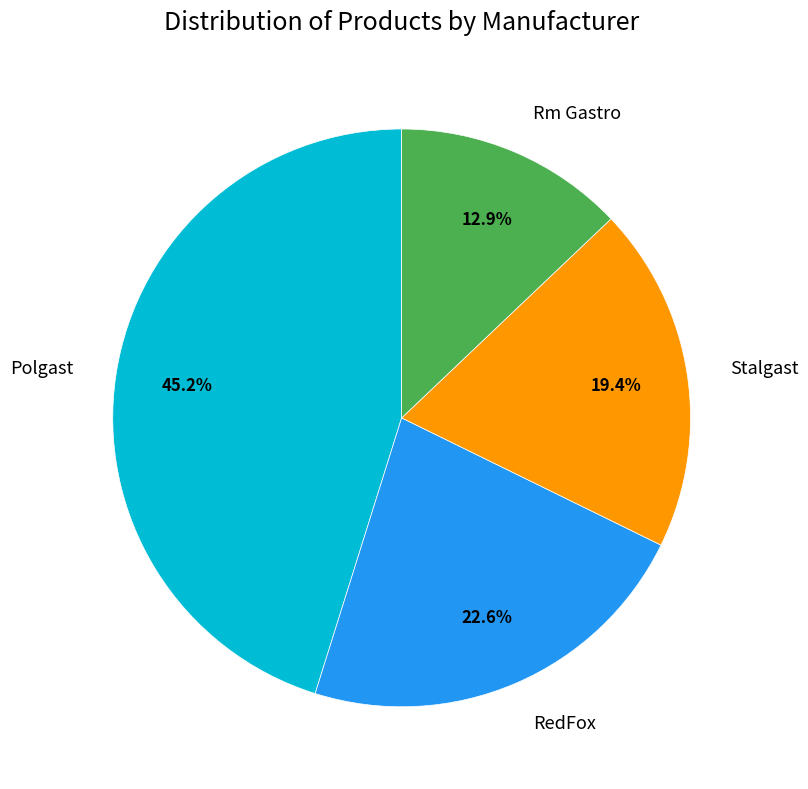

Does RedFox represent more than half of the total?

No